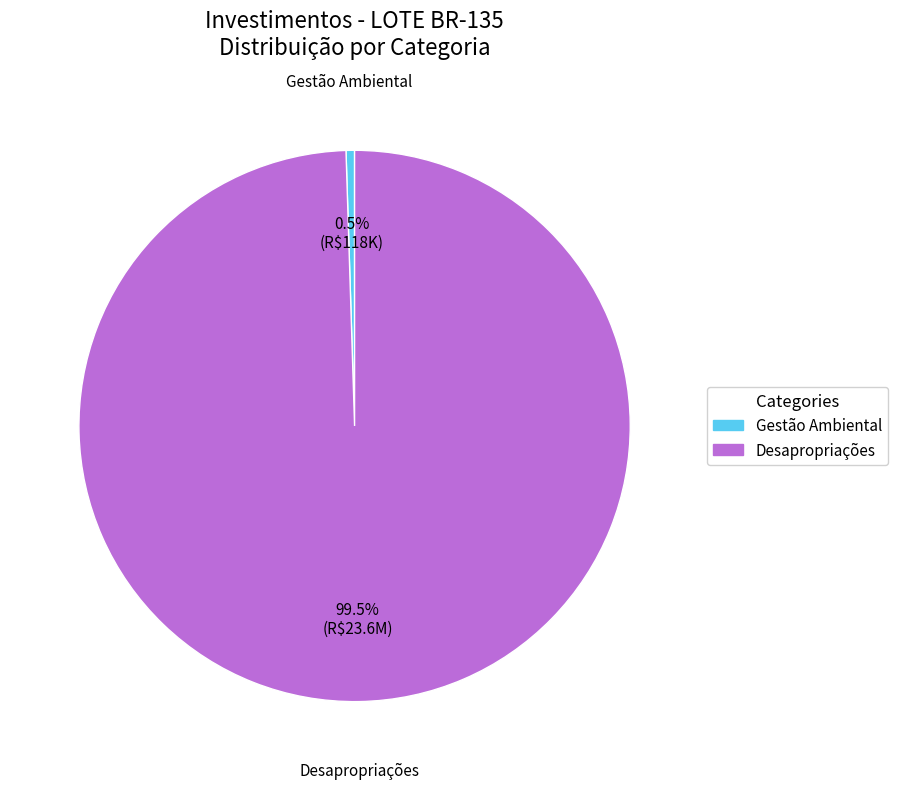

What is the largest slice in the pie chart?

Desapropriações